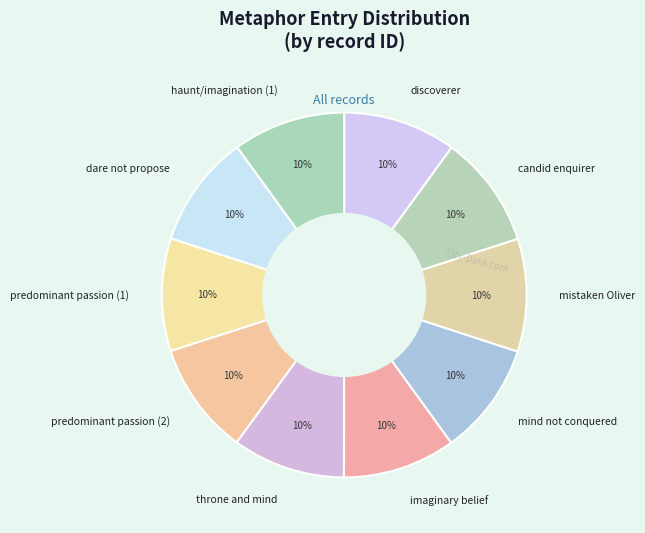

Count the number of slices in the pie.

10